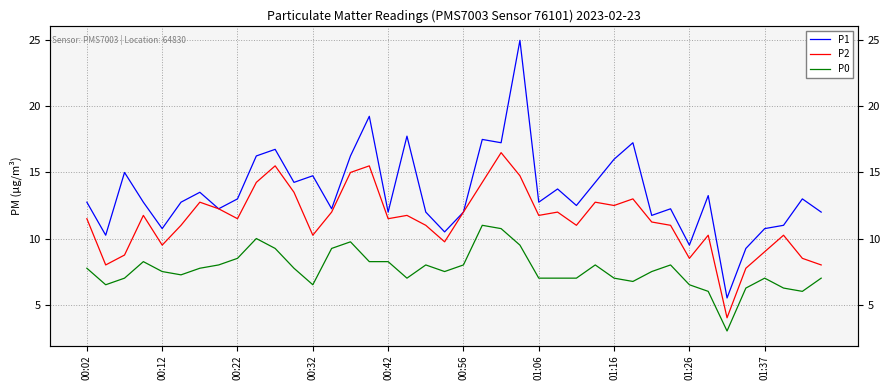

What is the sum of the P1 values at 39 and 19?

22.5